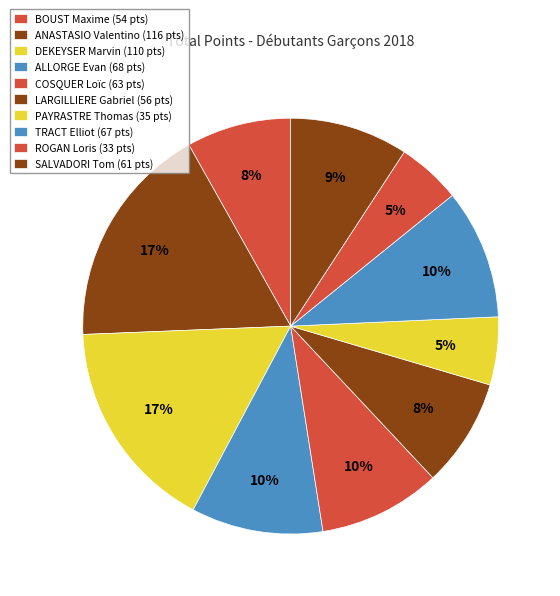

Between ROGAN Loris and ANASTASIO Valentino, which is larger?

ANASTASIO Valentino